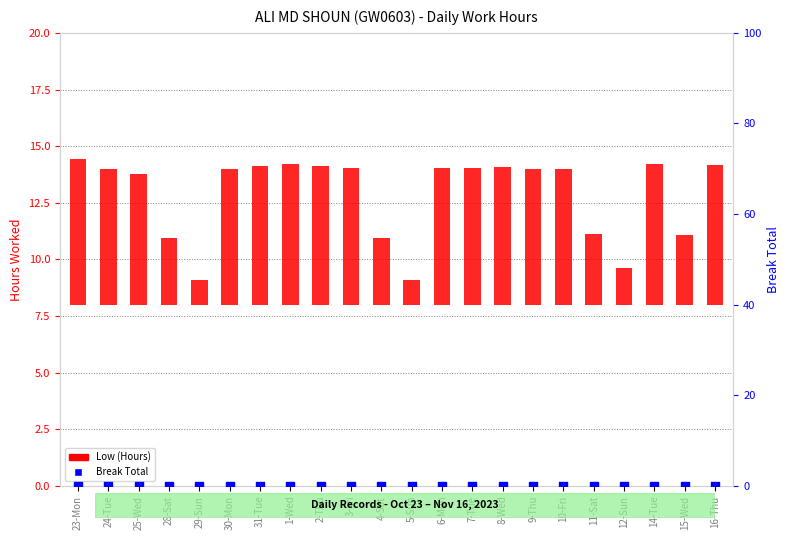

Which series has the widest spread of Y values?

Low (Hours)